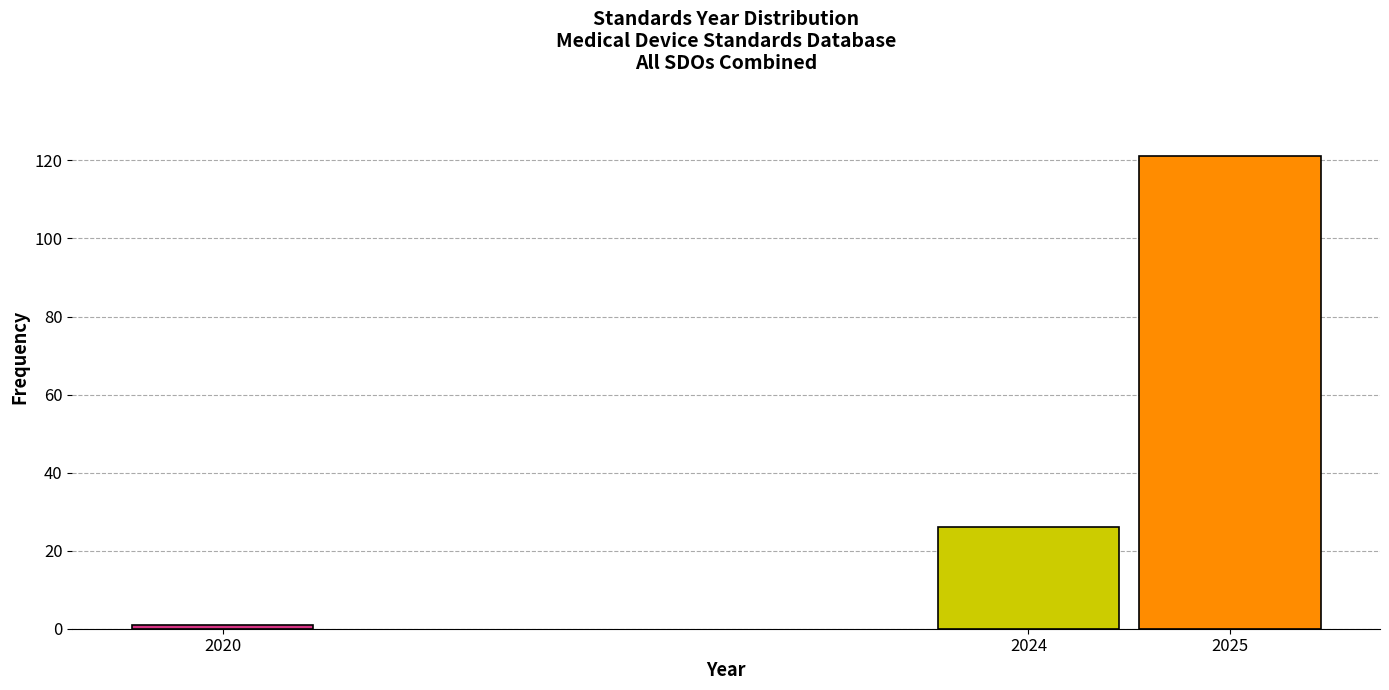

Reading right to left, list all the values displayed in this chart.

121	26	1